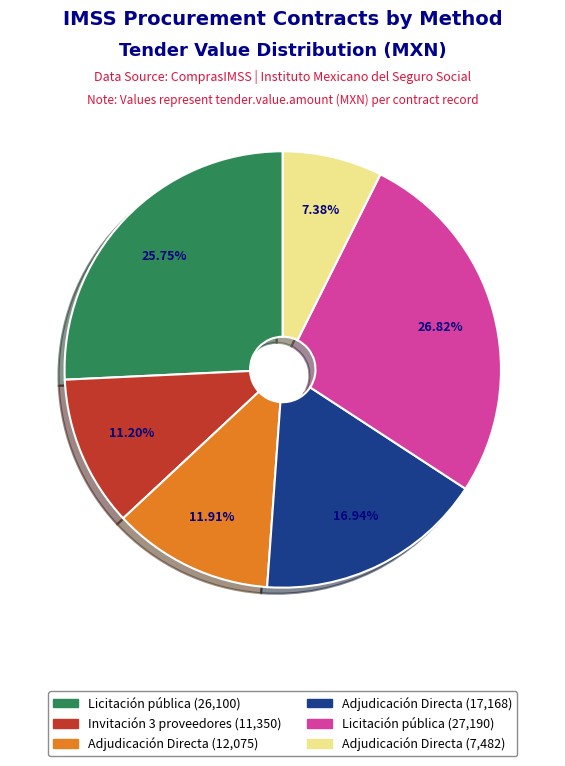

Is there a majority slice in this chart?

No